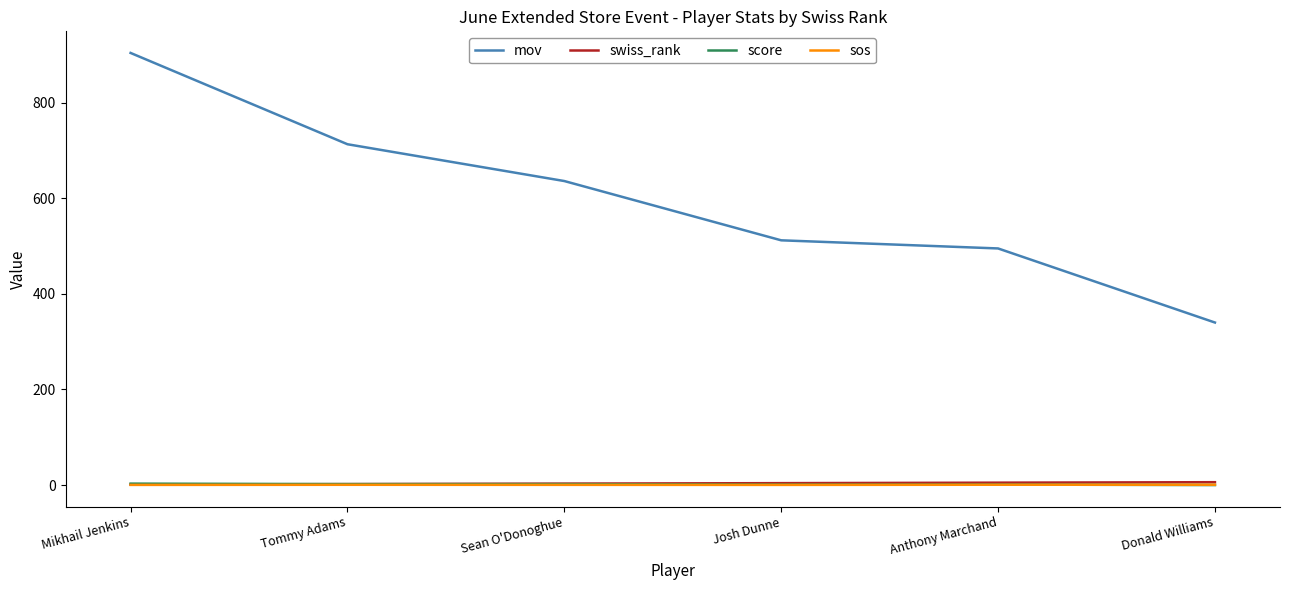

Between Mikhail Jenkins and Josh Dunne, which series saw the biggest shift?

mov